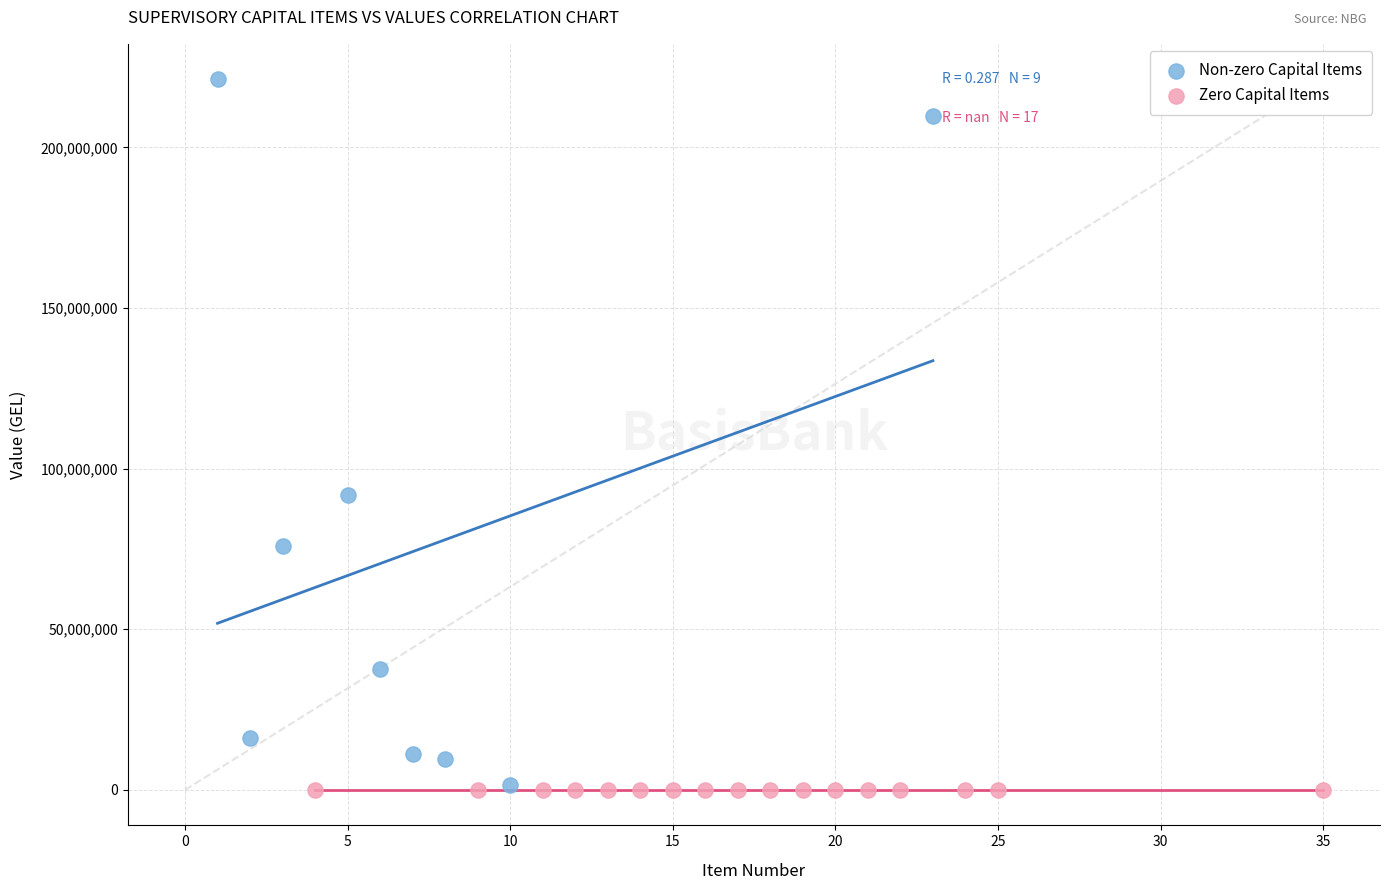

What are all the series names shown in the legend?

Non-zero Capital Items, Zero Capital Items